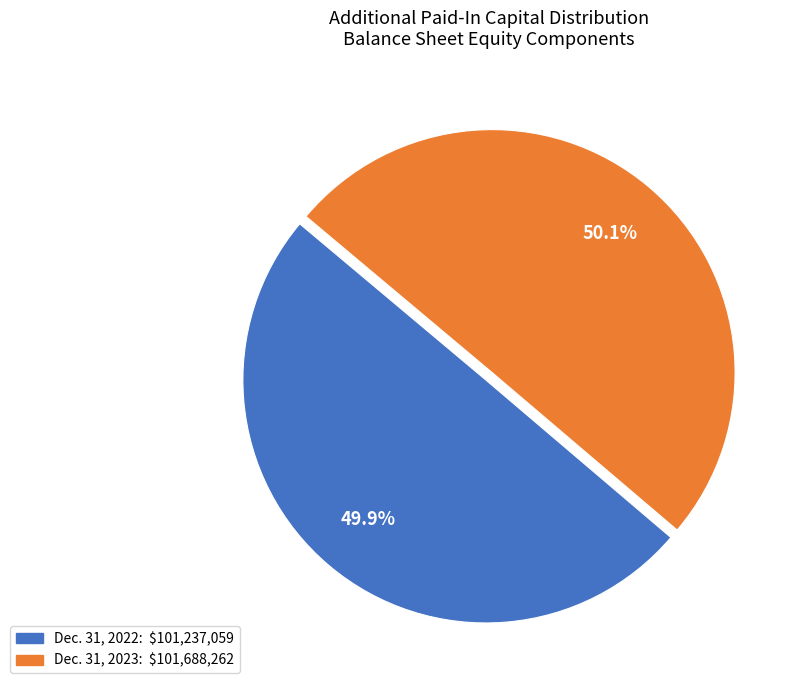

To the nearest percent, what percentage of the pie is Dec. 31, 2023?

50%